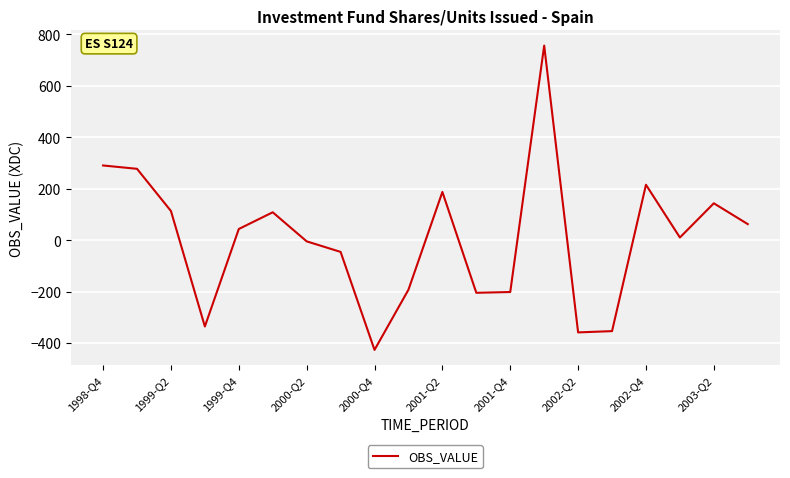

What is the difference between the maximum and minimum values?

1183